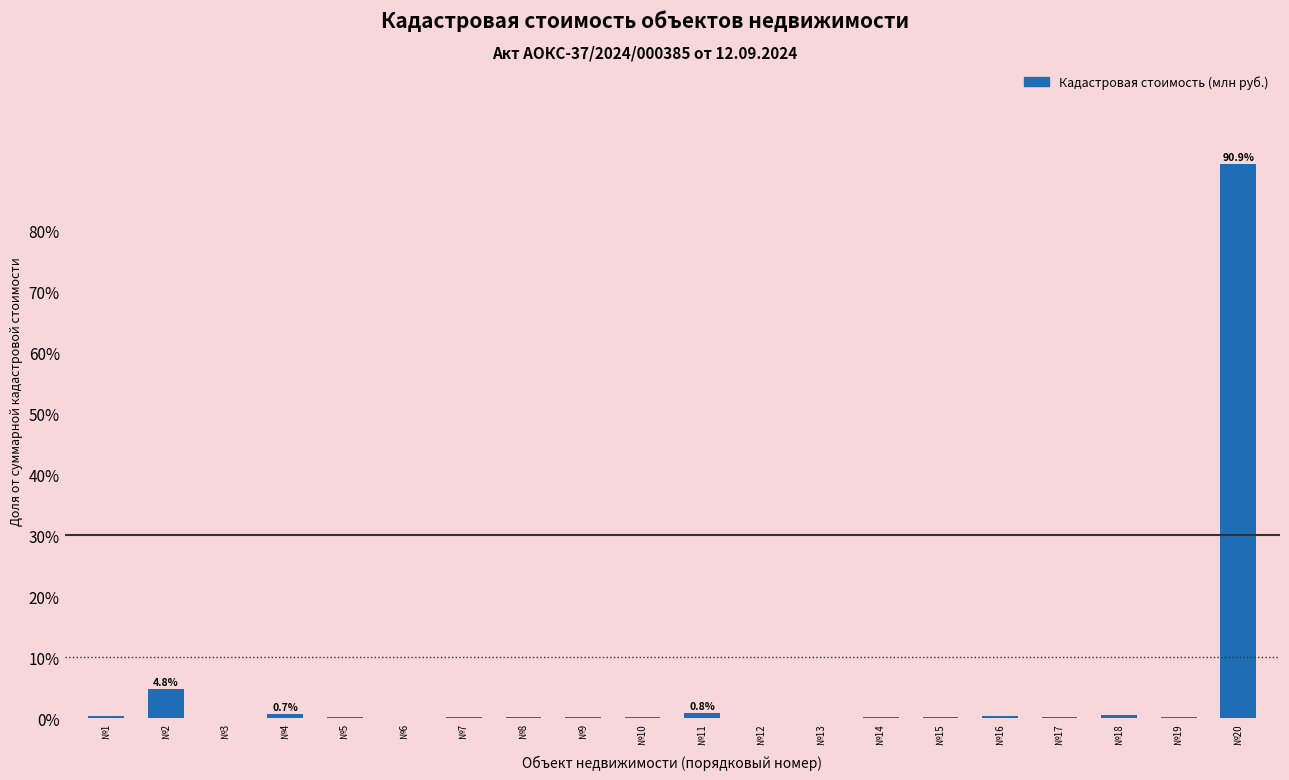

What is the greatest value displayed?

90.9